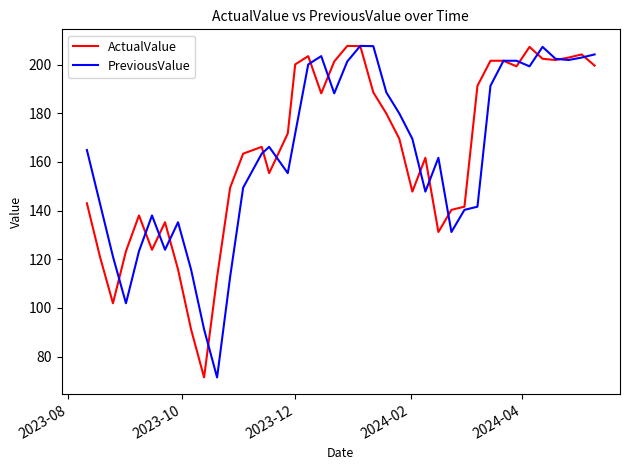

What is the maximum value shown in the chart?

207.7